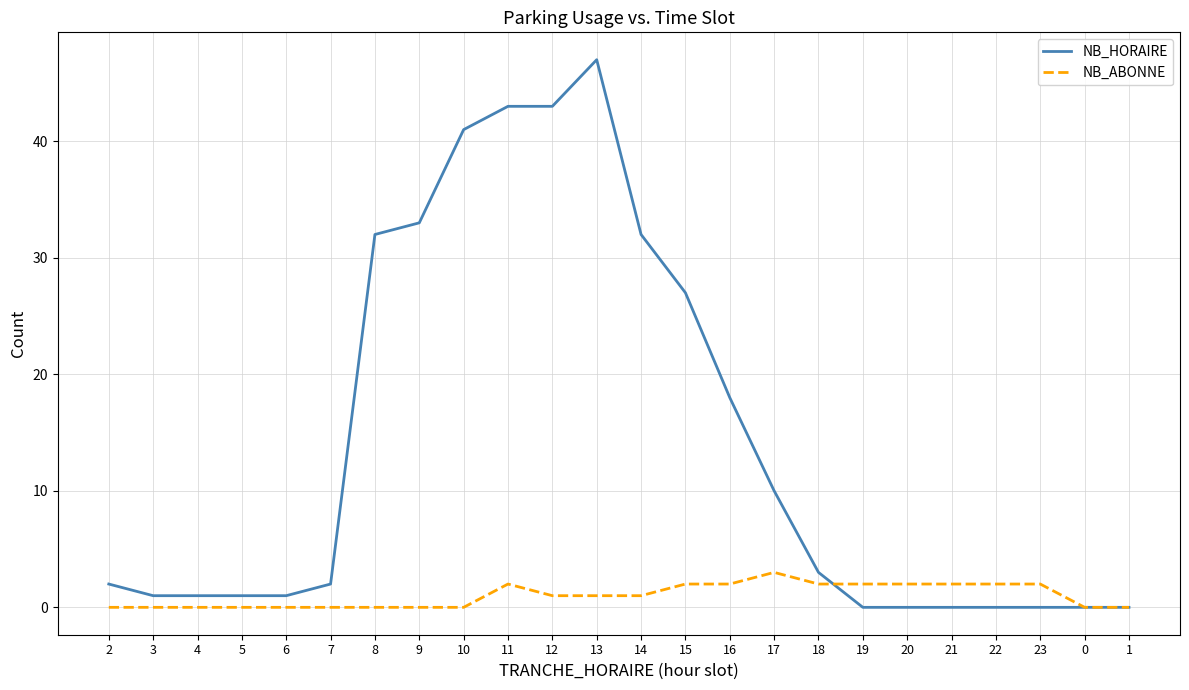

What is the highest value of the NB_HORAIRE series?

47